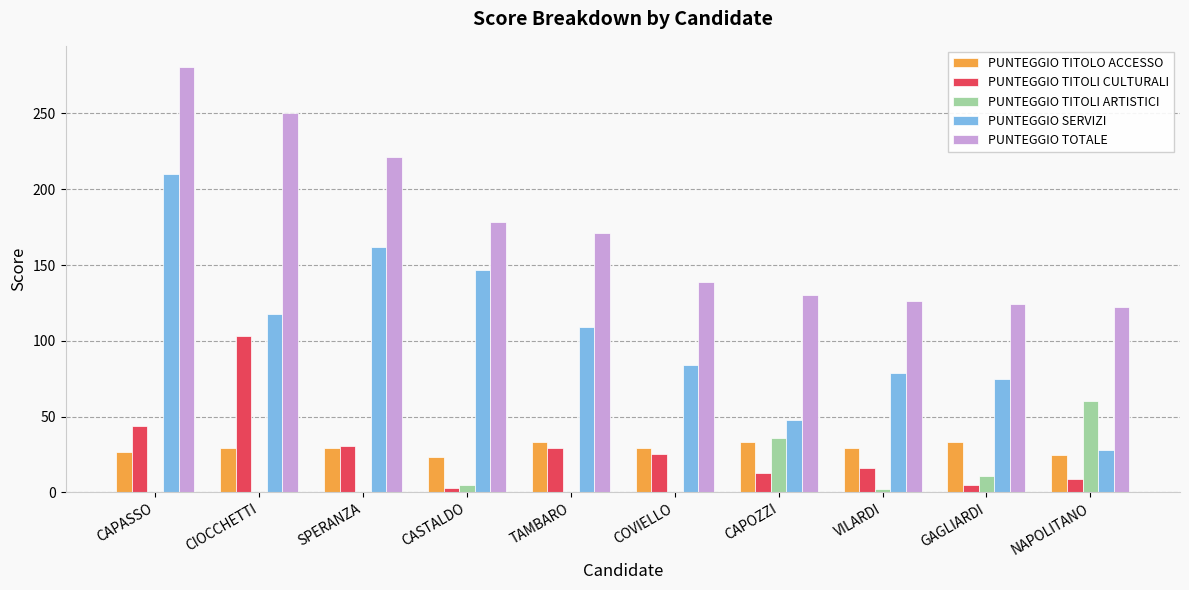

The value of PUNTEGGIO TITOLI ARTISTICI at CIOCCHETTI is 0.0. True or false?

True